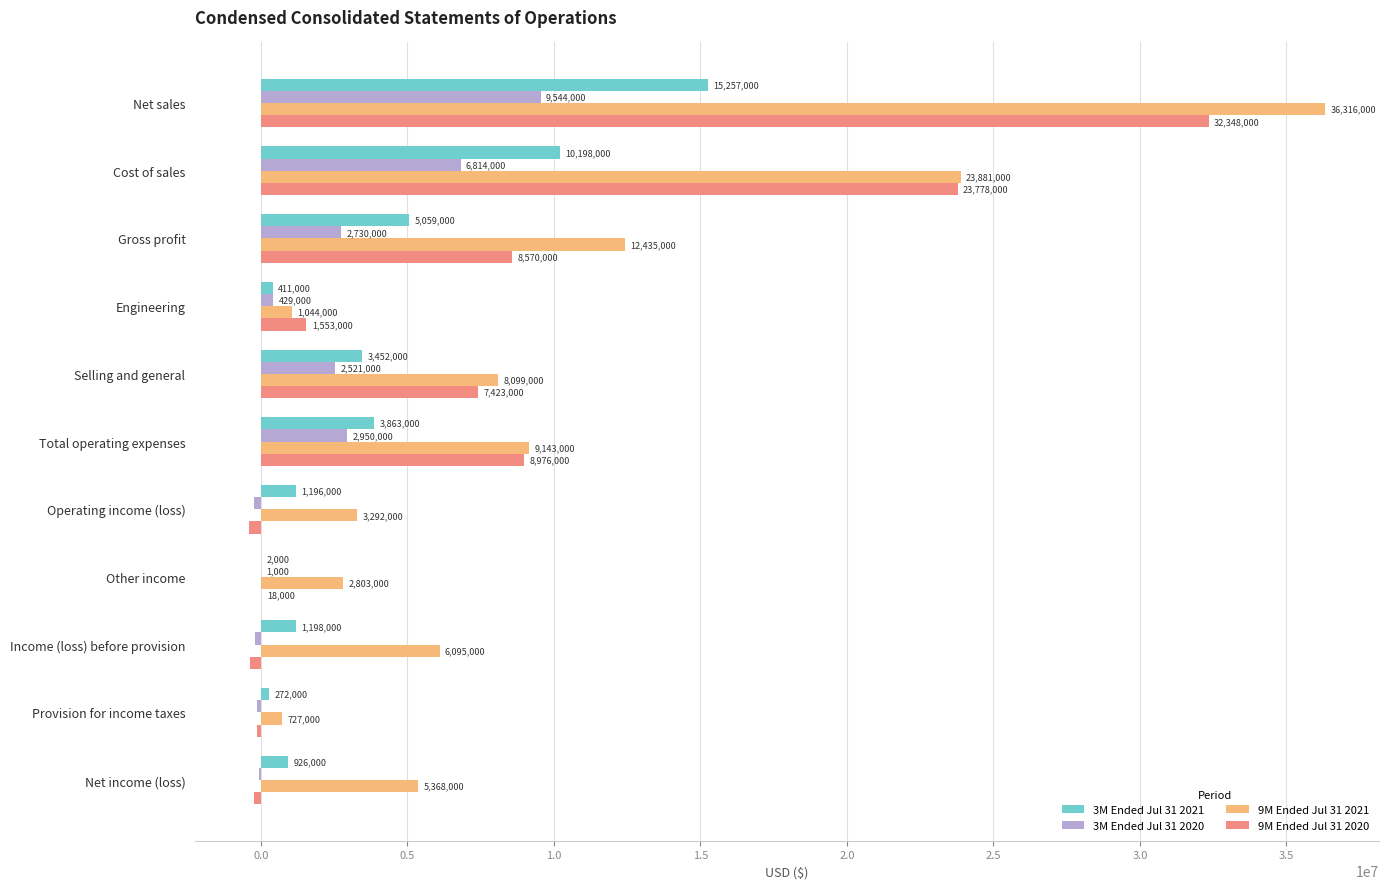

At which category is the sum across all series the highest?

Net sales